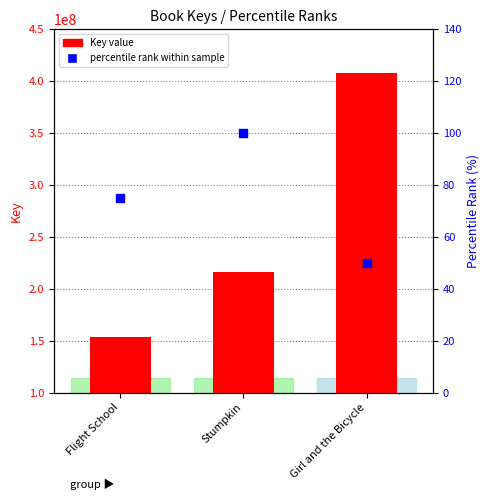

Which series reaches the minimum Y coordinate?

percentile rank within sample